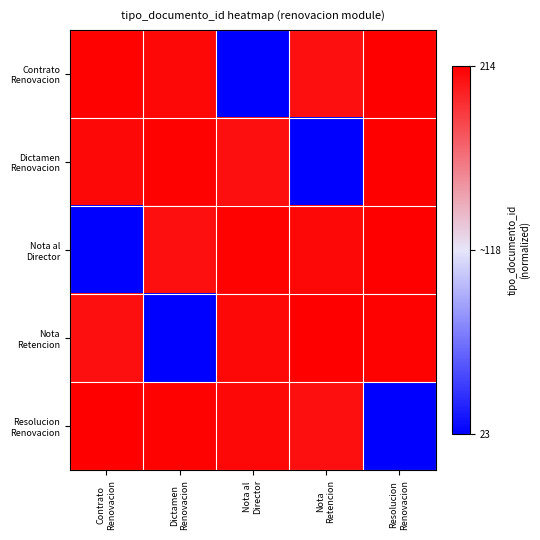

Which label corresponds to the smallest value in the chart?

Nota al
Director